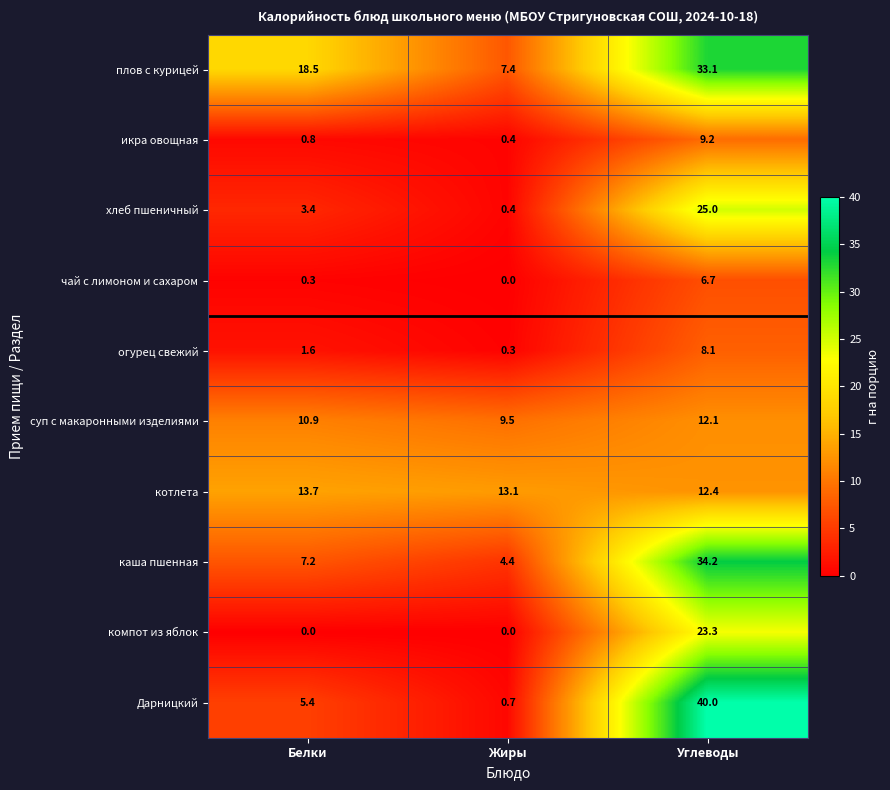

True or false: суп с макаронными изделиями has a value of 10.9 at Белки.

True